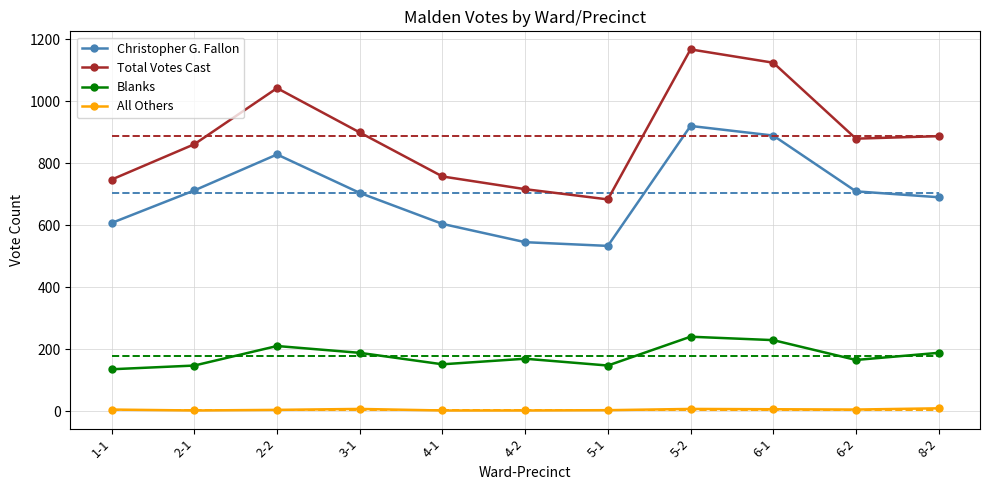

How many interior local valleys does the Blanks series have?

3